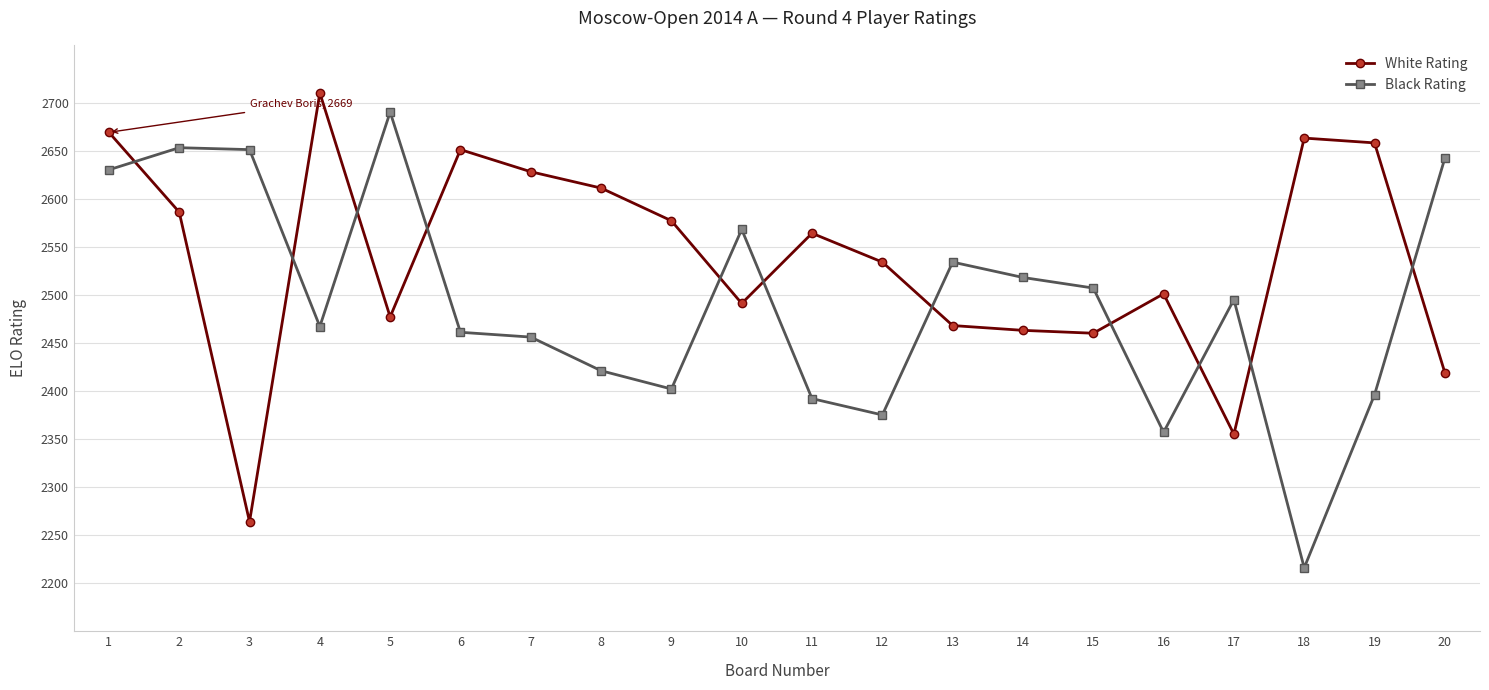

At which category is the sum across all series the highest?

1